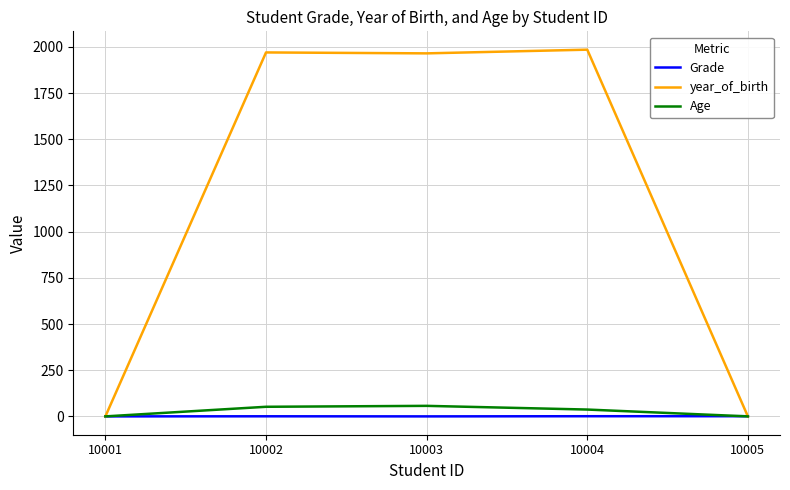

Which series changed the most between 10003 and 10005?

year_of_birth